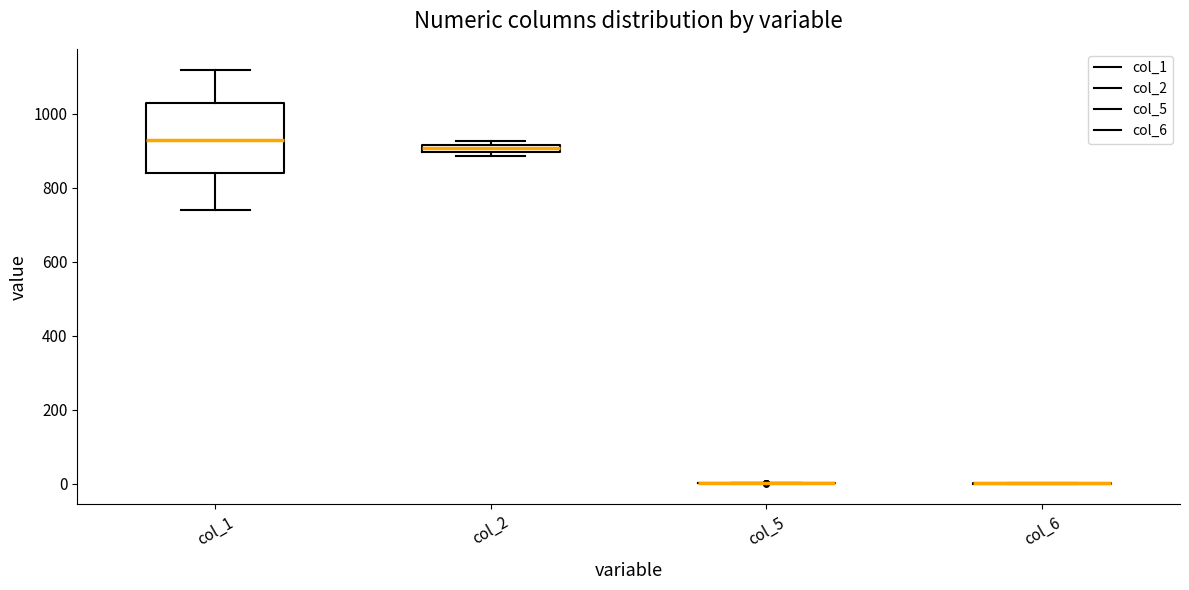

Comparing the boxes themselves (not the whiskers), which one is the tallest?

col_1